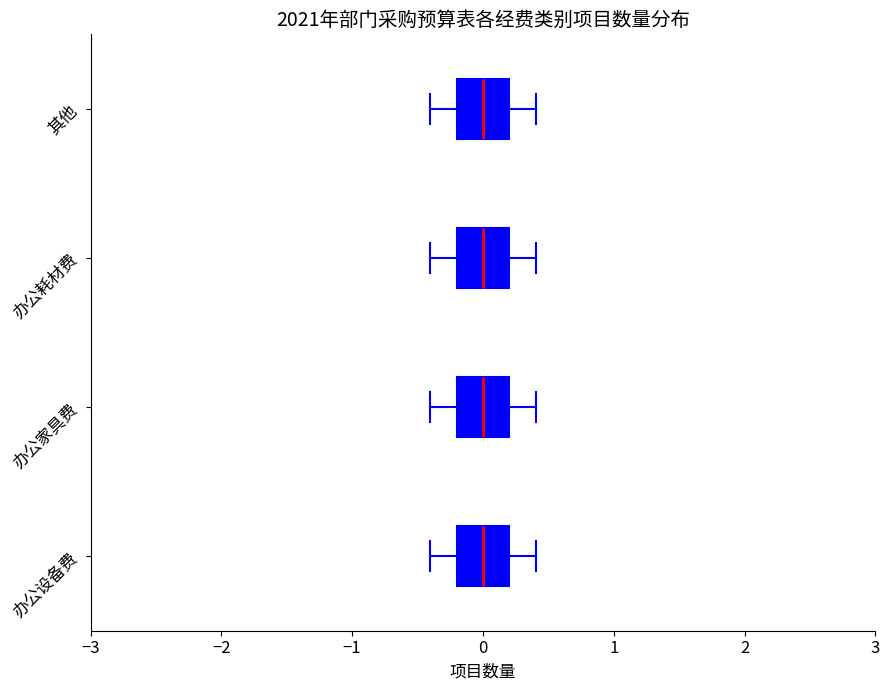

Where does the median line of the box for 办公设备费 sit on the x-axis? The values are not printed on the chart, so give them approximately, as read against the axis.

0.0